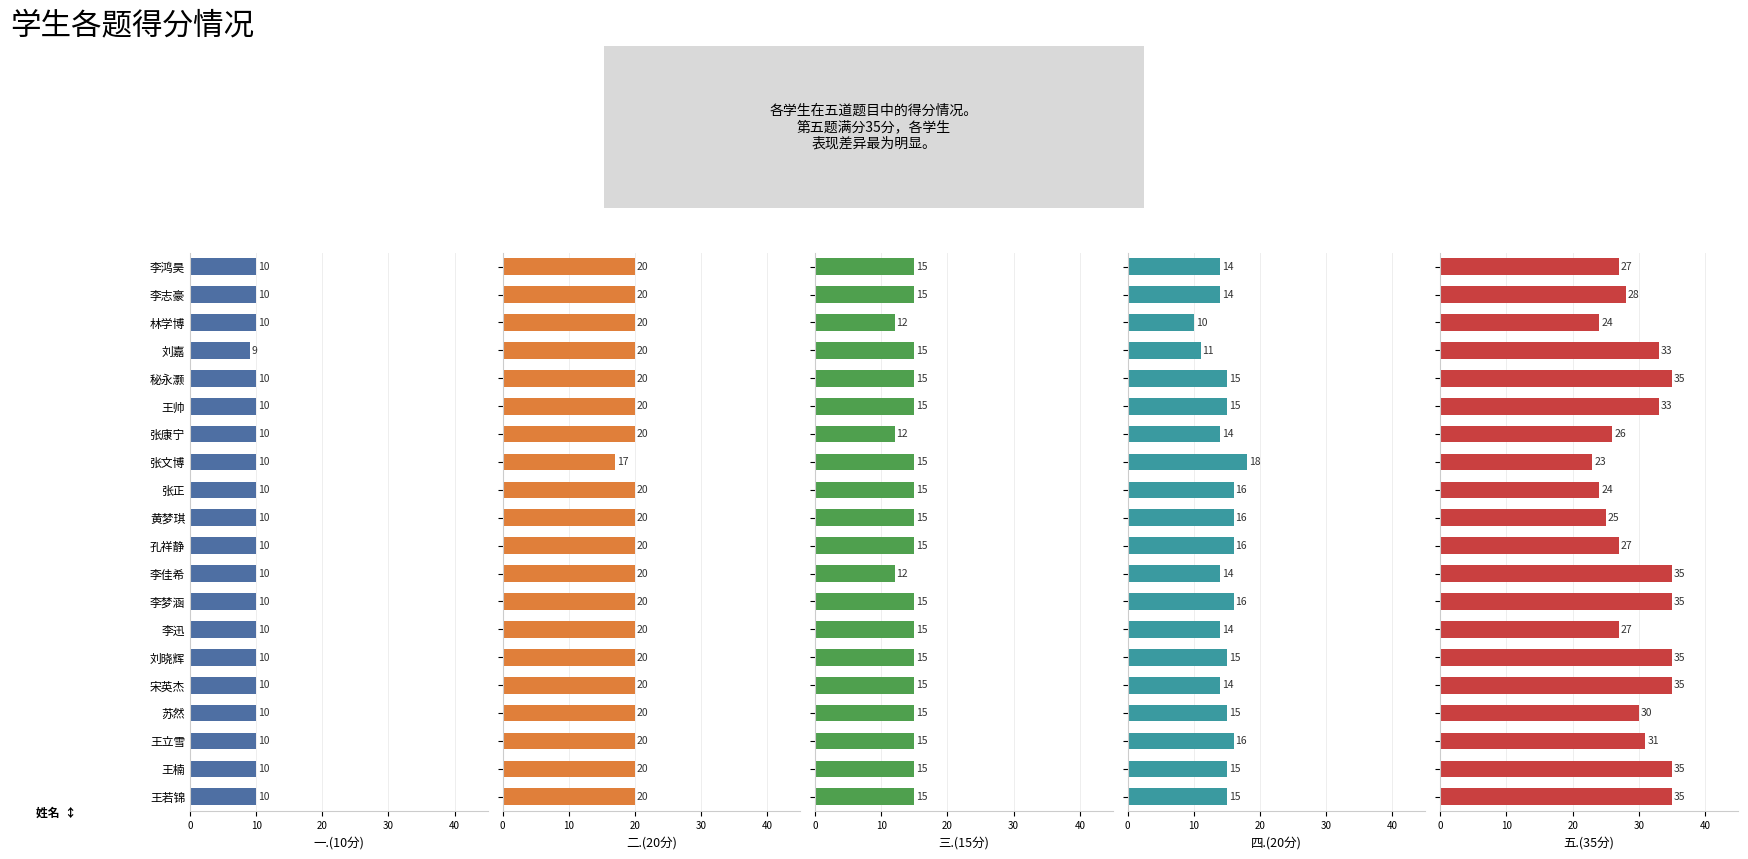

Which series has the widest spread of values?

五.(35分)